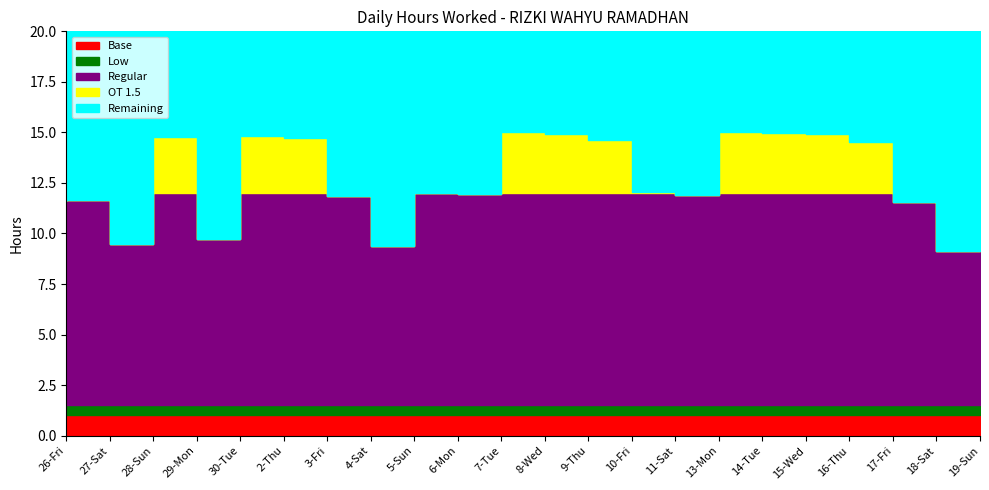

What is the label of the 17th point from the left?

14-Tue